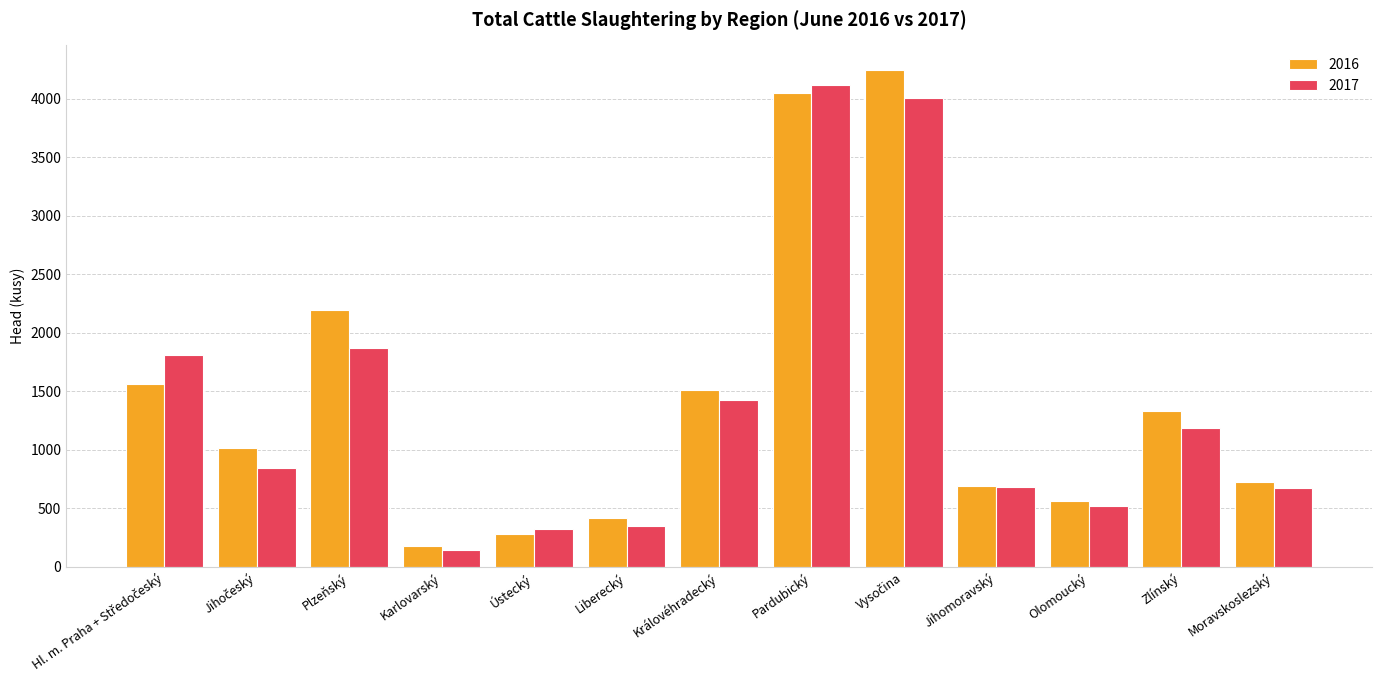

The value of 2016 at Karlovarský is 177. True or false?

True